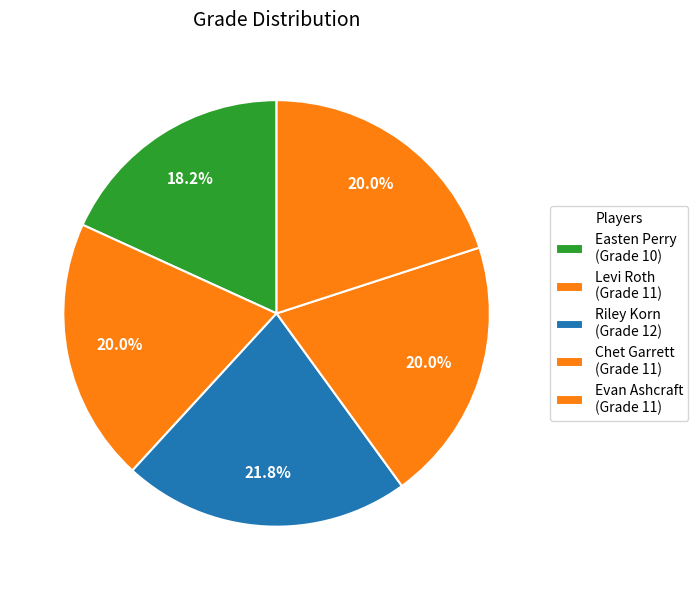

True or false: Easten Perry accounts for 18% of the total.

True